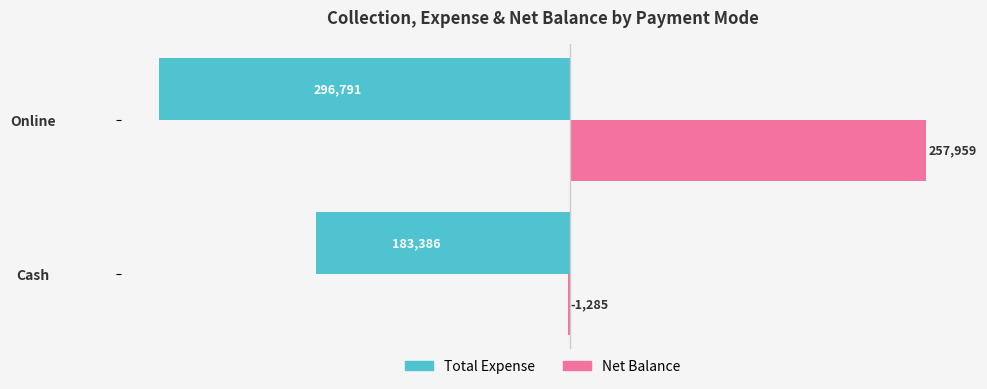

At which category is the sum across all series the highest?

Online